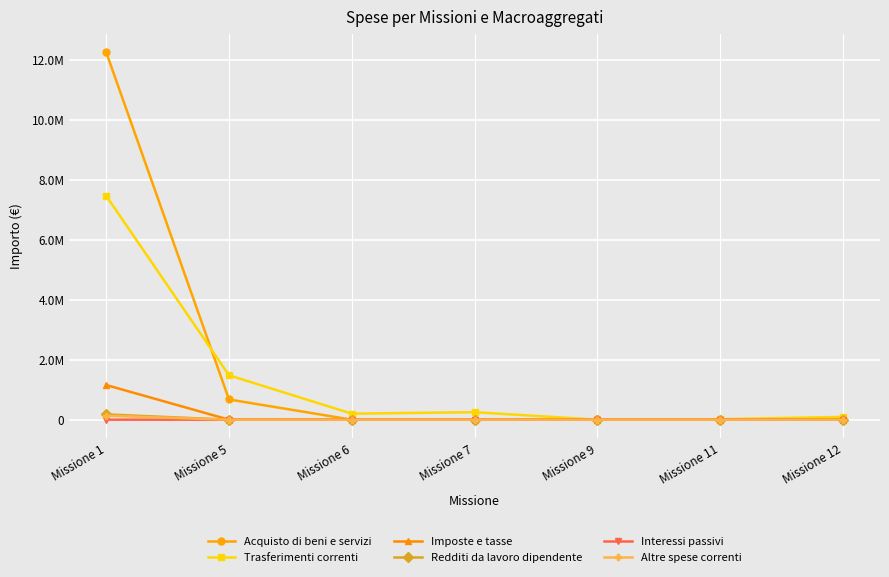

Which category has the highest value across all series?

Missione 1